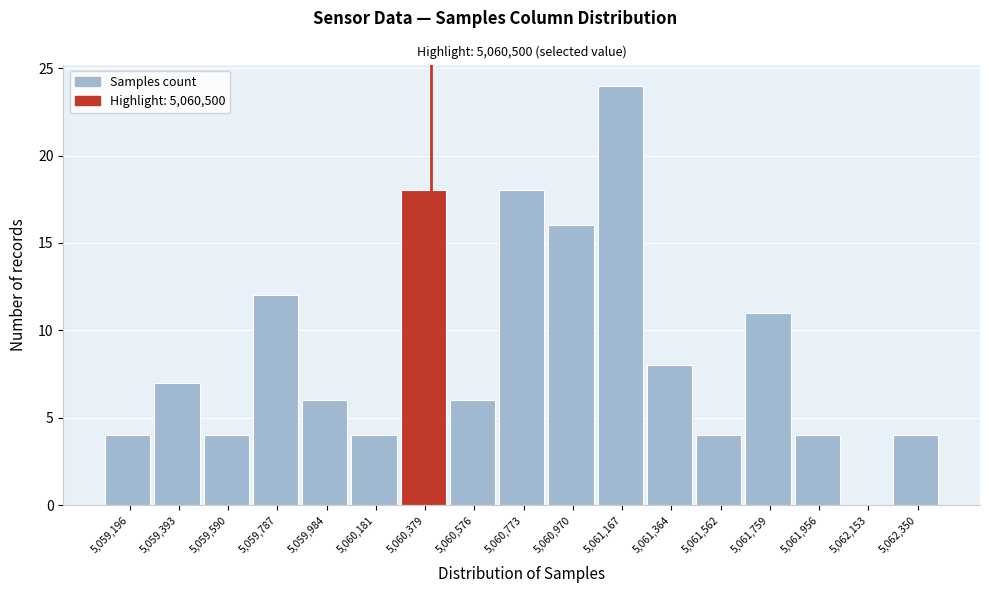

Reading right to left, extract all data points from this chart.

5,062,350=4	5,062,153=0	5,061,956=4	5,061,759=11	5,061,562=4	5,061,364=8	5,061,167=24	5,060,970=16	5,060,773=18	5,060,576=6	5,060,379=18	5,060,181=4	5,059,984=6	5,059,787=12	5,059,590=4	5,059,393=7	5,059,196=4